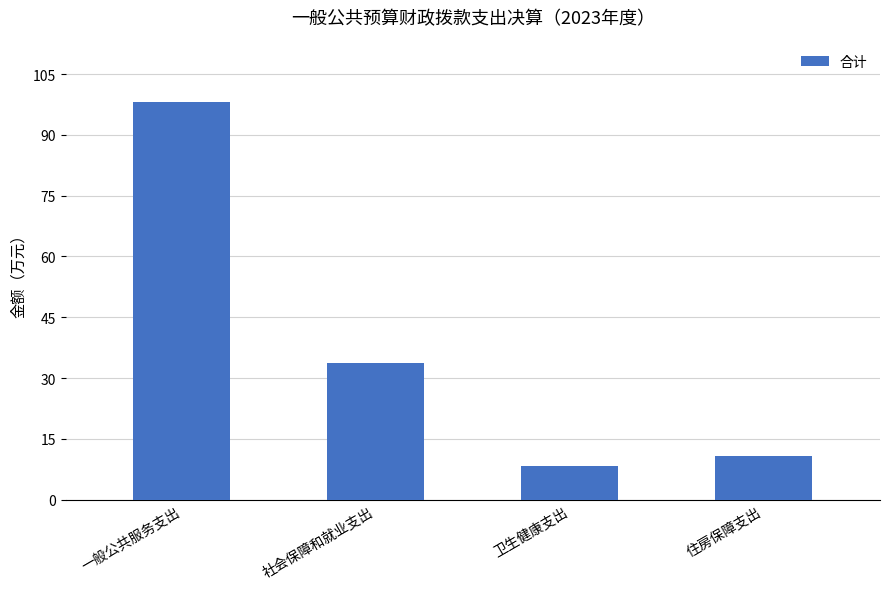

Reading right to left, what are all the values shown in this chart?

10.7	8.3	33.7	98.1